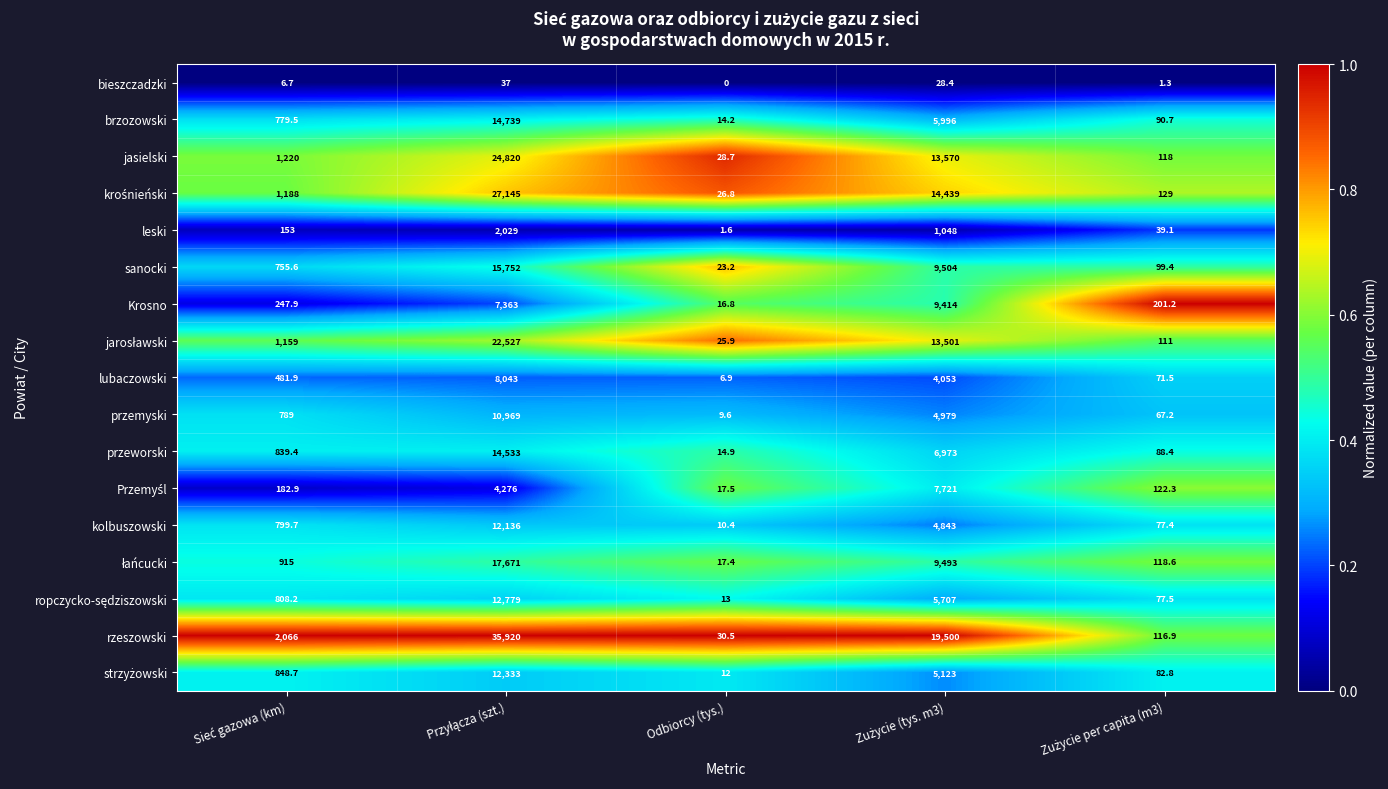

What is the difference between the maximum and second lowest values in the przemyski series?

10901.8